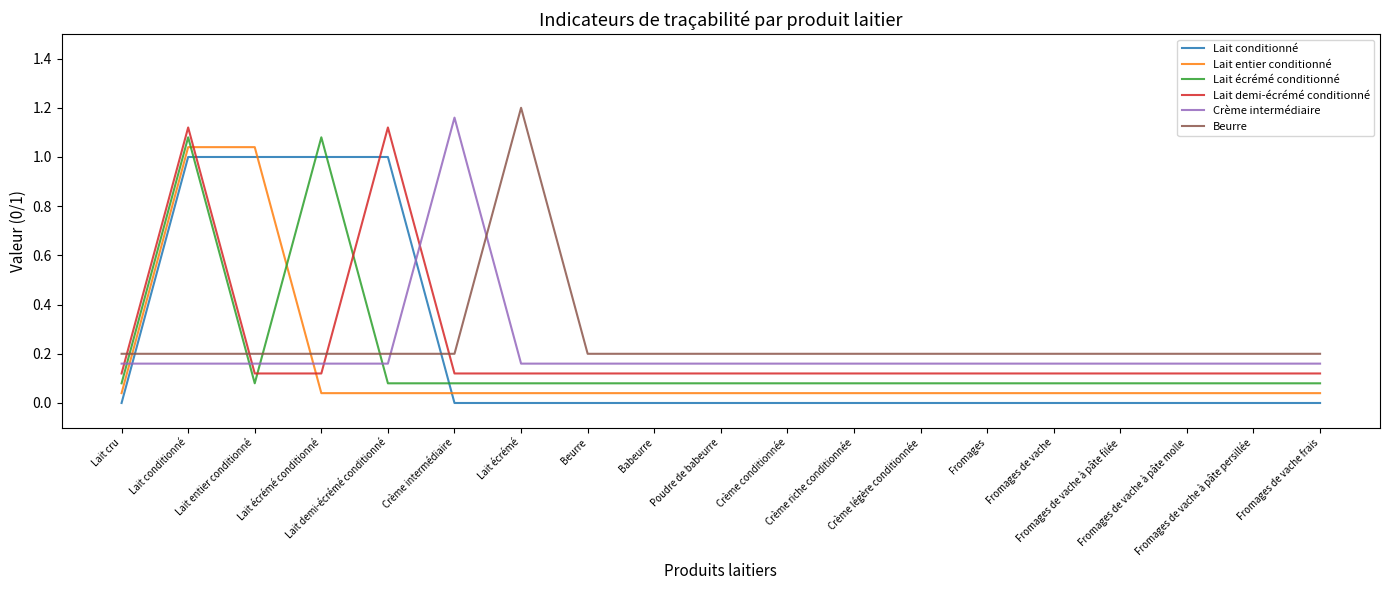

What is the spread (max minus min) of values at Crème conditionnée?

0.2